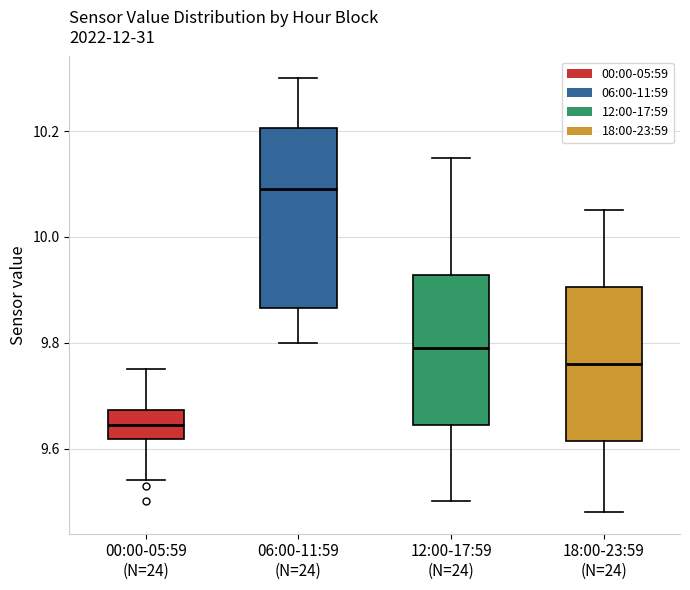

Reading left to right, read every box against the y-axis: the position of its median line, the range the box covers, and the ends of its whiskers. The values are not printed on the chart, so give them approximately, as read against the axis.

00:00-05:59 (N=24): median 9.64, box 9.62 to 9.68, whiskers 9.54 to 9.76
06:00-11:59 (N=24): median 10.10, box 9.86 to 10.20, whiskers 9.80 to 10.30
12:00-17:59 (N=24): median 9.80, box 9.64 to 9.92, whiskers 9.50 to 10.16
18:00-23:59 (N=24): median 9.76, box 9.62 to 9.90, whiskers 9.48 to 10.06